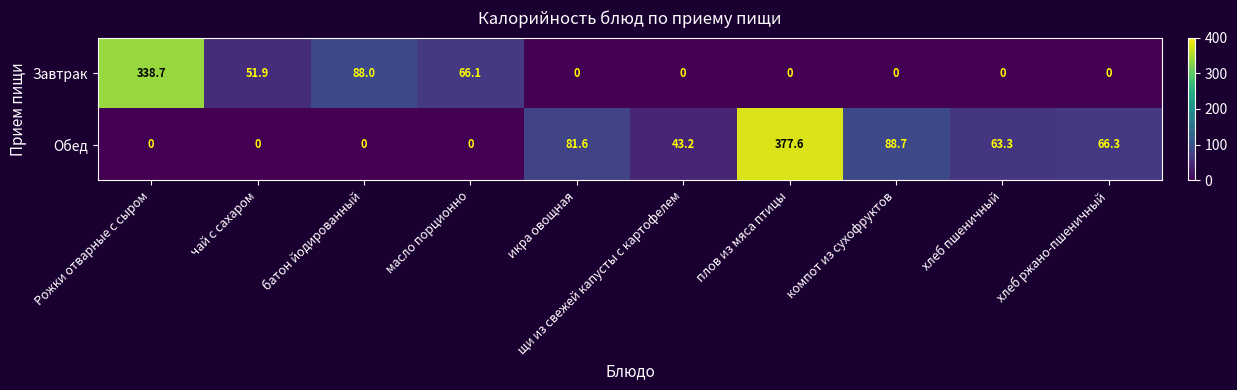

What is the difference between the Обед values at компот из сухофруктов and чай с сахаром?

88.7